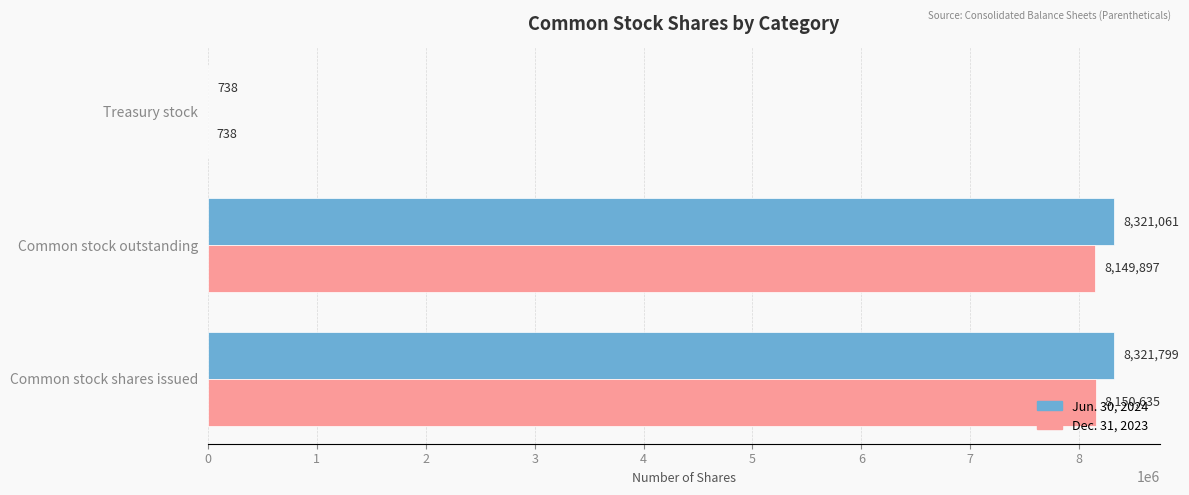

What is the maximum value shown in the chart?

8321799